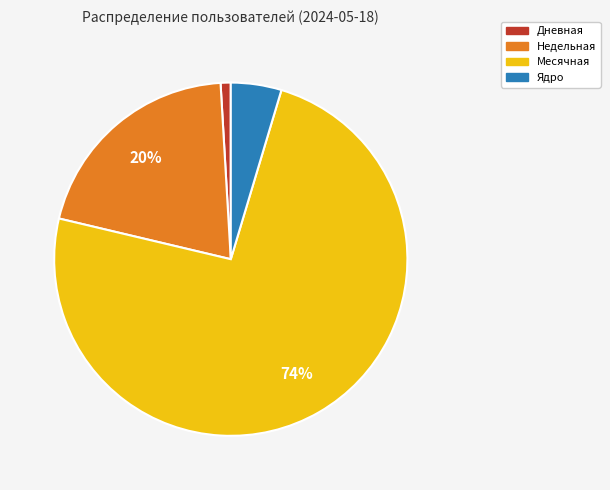

Is Дневная the majority of the pie?

No